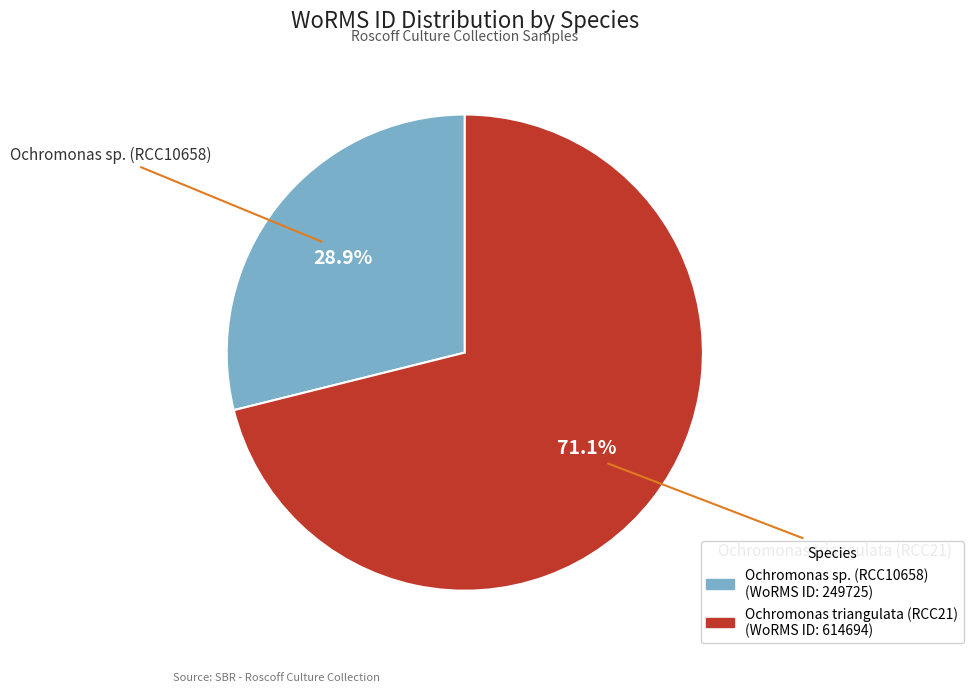

The Ochromonas sp. (RCC10658) slice represents 29% of the pie. True or false?

True